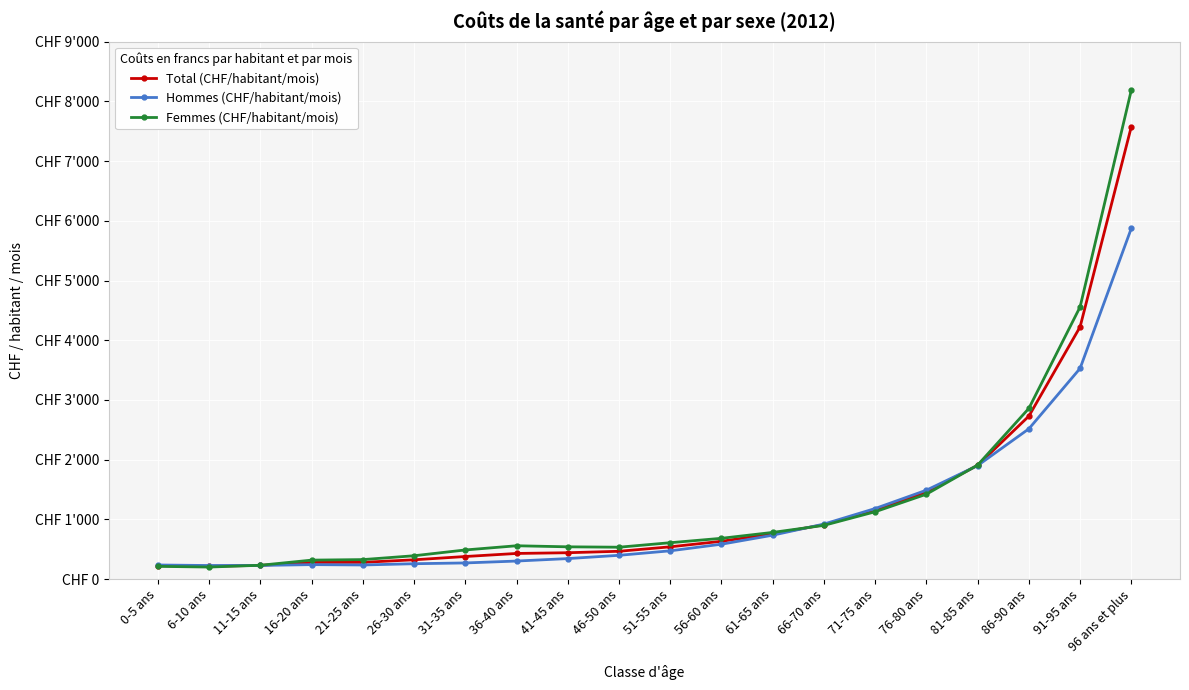

What is the value of the Hommes (CHF/habitant/mois) point at the 1st from the left?

237.9